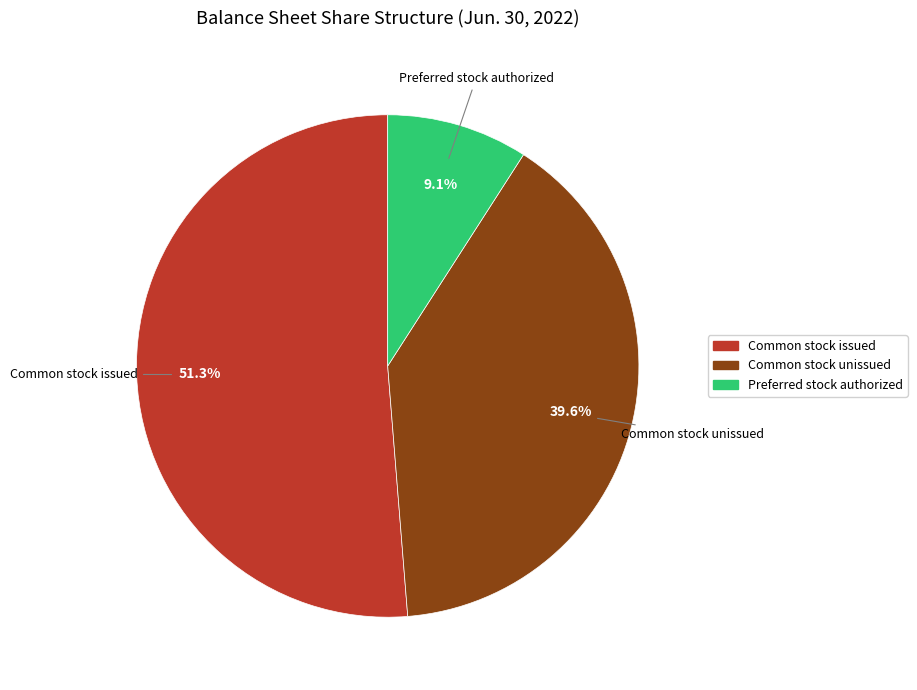

What percentage is NOT represented by Common stock issued?

48.7%